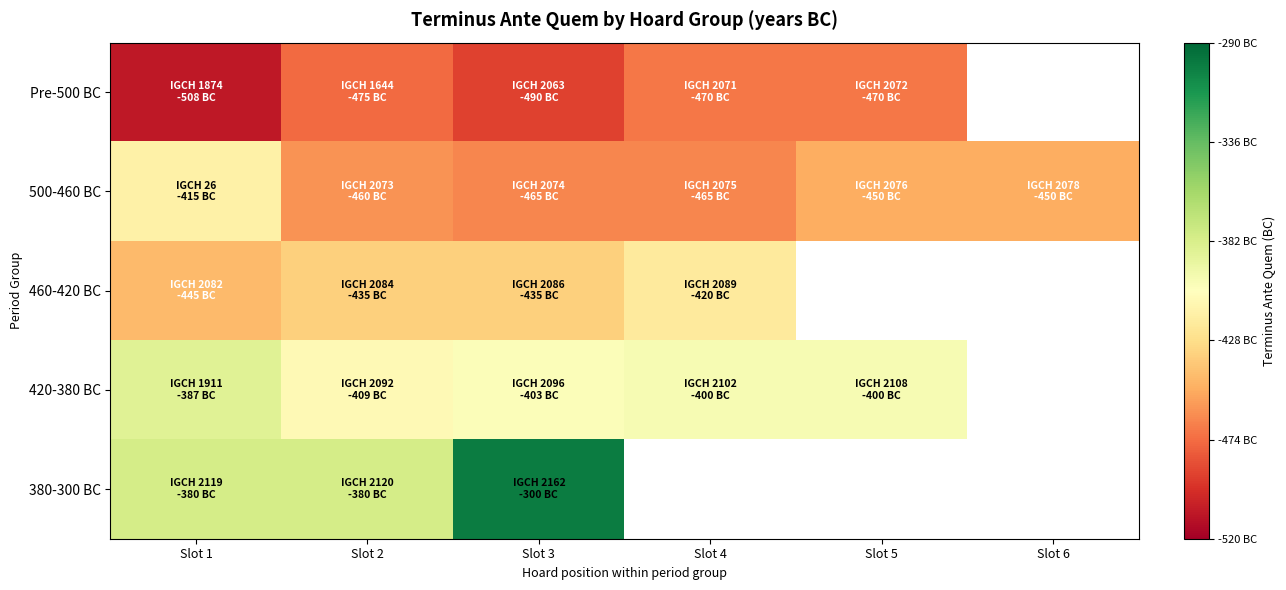

Which category has the lowest value across all series?

Slot 1